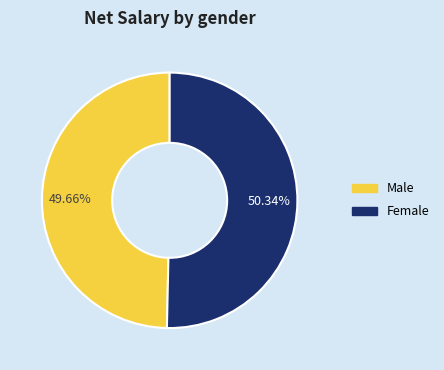

To the nearest percent, what is the combined percentage of Male and Female?

100%